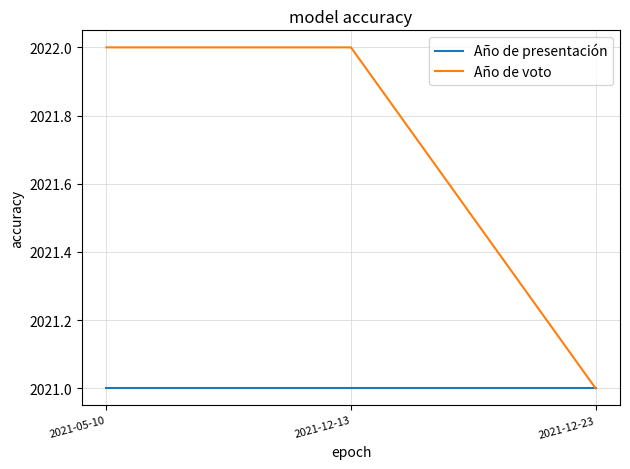

Which series has the widest spread of values?

Año de voto